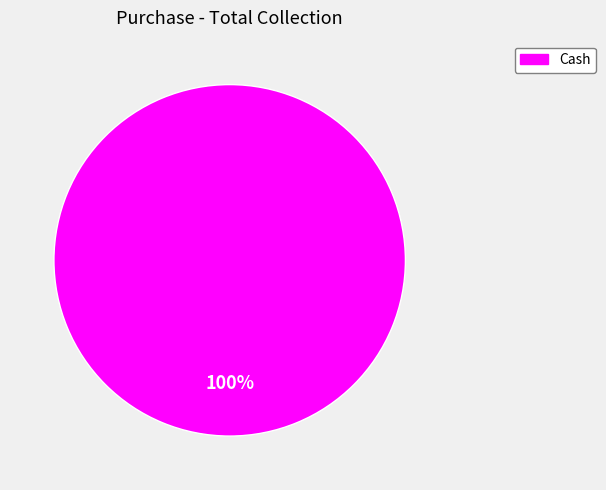

What is the majority slice?

Cash